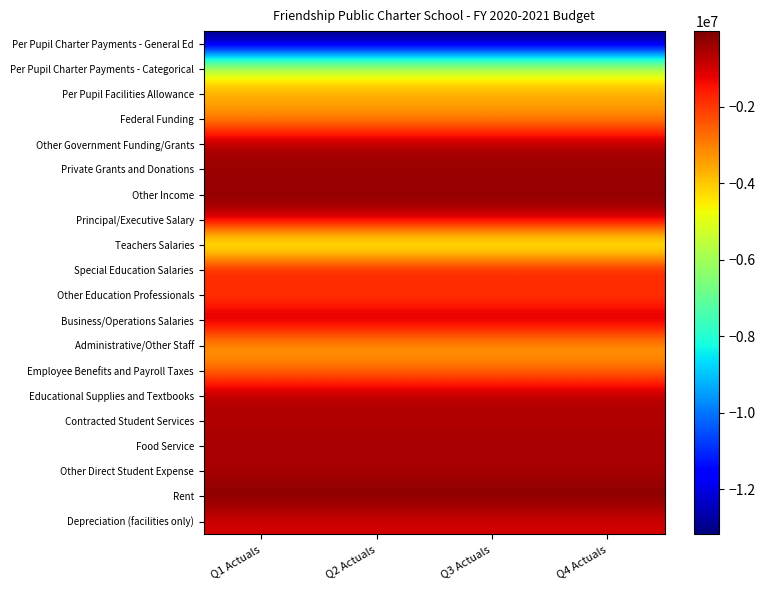

Reading left to right, list all the values displayed in this chart.

Per Pupil Charter Payments - General Ed: Q1 Actuals=-13168253.5	Q2 Actuals=-13168253.5	Q3 Actuals=-13168253.5	Q4 Actuals=-13168253.5
Per Pupil Charter Payments - Categorical: Q1 Actuals=-5323721.2	Q2 Actuals=-5323721.2	Q3 Actuals=-5323721.2	Q4 Actuals=-5323721.2
Per Pupil Facilities Allowance: Q1 Actuals=-3519231.5	Q2 Actuals=-3519231.5	Q3 Actuals=-3519231.5	Q4 Actuals=-3519231.5
Federal Funding: Q1 Actuals=-3294602.8	Q2 Actuals=-3294602.8	Q3 Actuals=-3294602.8	Q4 Actuals=-3294602.8
Other Government Funding/Grants: Q1 Actuals=-454083.5	Q2 Actuals=-454083.5	Q3 Actuals=-454083.5	Q4 Actuals=-454083.5
Private Grants and Donations: Q1 Actuals=-407500.0	Q2 Actuals=-407500.0	Q3 Actuals=-407500.0	Q4 Actuals=-407500.0
Other Income: Q1 Actuals=-198677.8	Q2 Actuals=-198677.8	Q3 Actuals=-198677.8	Q4 Actuals=-198677.8
Principal/Executive Salary: Q1 Actuals=-679167.3	Q2 Actuals=-679167.3	Q3 Actuals=-679167.3	Q4 Actuals=-679167.3
Teachers Salaries: Q1 Actuals=-5672312.7	Q2 Actuals=-5672312.7	Q3 Actuals=-5672312.7	Q4 Actuals=-5672312.7
Special Education Salaries: Q1 Actuals=-1209831.2	Q2 Actuals=-1209831.2	Q3 Actuals=-1209831.2	Q4 Actuals=-1209831.2
Other Education Professionals: Q1 Actuals=-2337411.3	Q2 Actuals=-2337411.3	Q3 Actuals=-2337411.3	Q4 Actuals=-2337411.3
Business/Operations Salaries: Q1 Actuals=-493204.9	Q2 Actuals=-493204.9	Q3 Actuals=-493204.9	Q4 Actuals=-493204.9
Administrative/Other Staff: Q1 Actuals=-3637764.7	Q2 Actuals=-3637764.7	Q3 Actuals=-3637764.7	Q4 Actuals=-3637764.7
Employee Benefits and Payroll Taxes: Q1 Actuals=-2742345.5	Q2 Actuals=-2742345.5	Q3 Actuals=-2742345.5	Q4 Actuals=-2742345.5
Educational Supplies and Textbooks: Q1 Actuals=-526301.5	Q2 Actuals=-526301.5	Q3 Actuals=-526301.5	Q4 Actuals=-526301.5
Contracted Student Services: Q1 Actuals=-663107.9	Q2 Actuals=-663107.9	Q3 Actuals=-663107.9	Q4 Actuals=-663107.9
Food Service: Q1 Actuals=-474195.0	Q2 Actuals=-474195.0	Q3 Actuals=-474195.0	Q4 Actuals=-474195.0
Other Direct Student Expense: Q1 Actuals=-586136.0	Q2 Actuals=-586136.0	Q3 Actuals=-586136.0	Q4 Actuals=-586136.0
Rent: Q1 Actuals=-22623.0	Q2 Actuals=-22623.0	Q3 Actuals=-22623.0	Q4 Actuals=-22623.0
Depreciation (facilities only): Q1 Actuals=-1041207.5	Q2 Actuals=-1041207.5	Q3 Actuals=-1041207.5	Q4 Actuals=-1041207.5